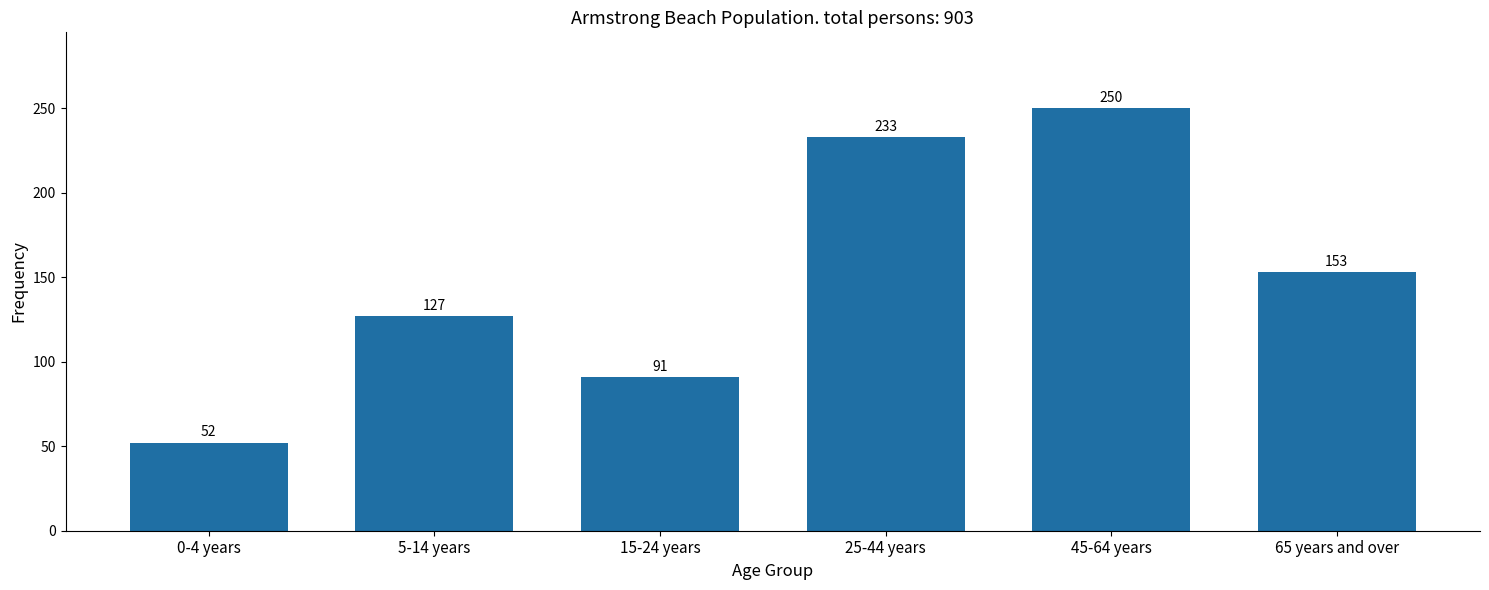

Reading right to left, what are all the values shown in this chart?

65 years and over=153	45-64 years=250	25-44 years=233	15-24 years=91	5-14 years=127	0-4 years=52